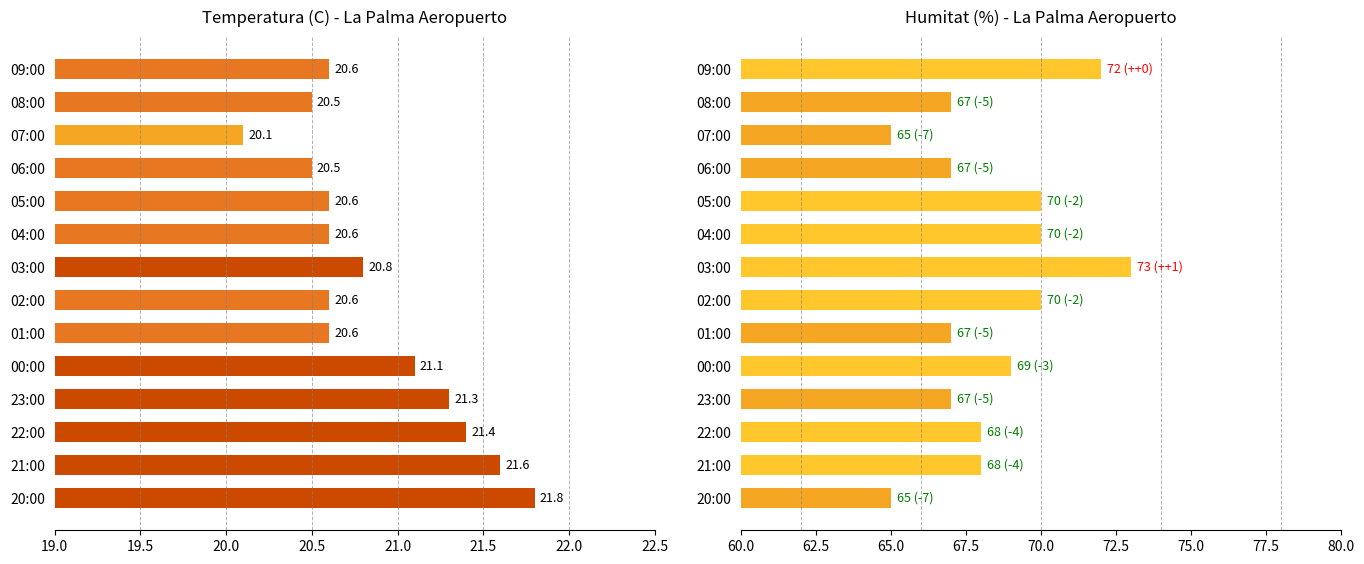

At how many categories does at least one series exceed 55?

14